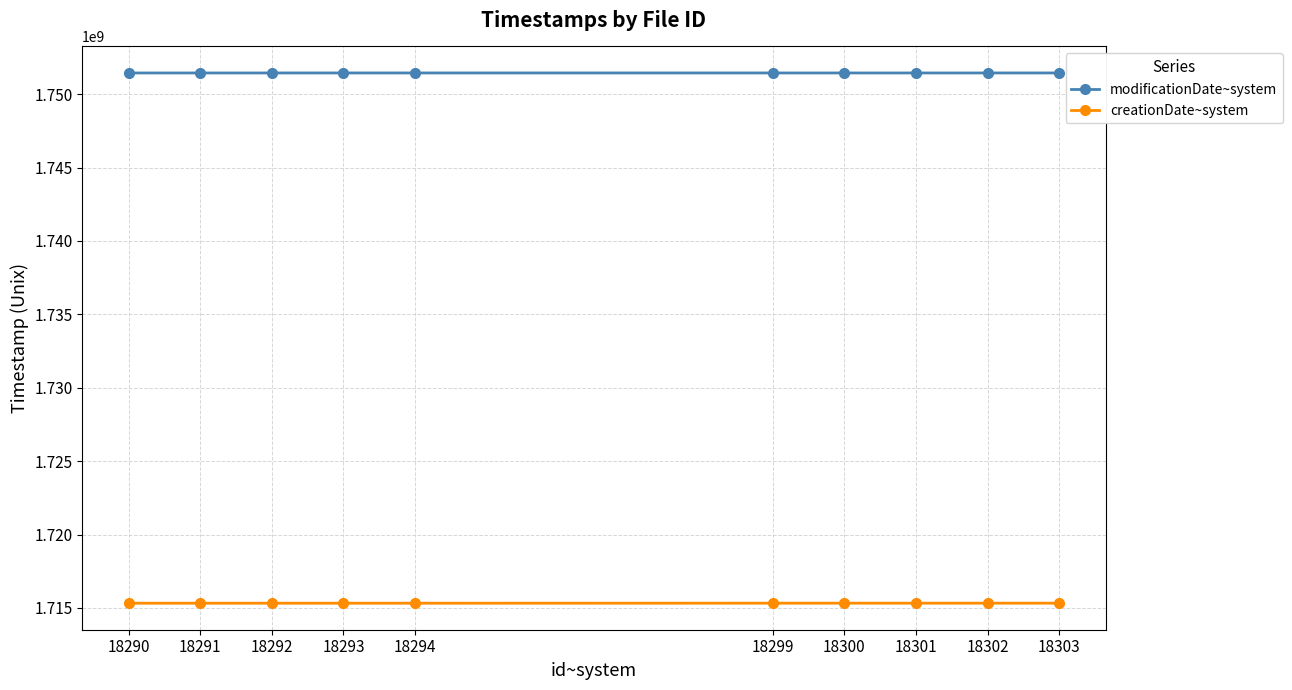

What is the spread (max minus min) of values at 18299?

36112634